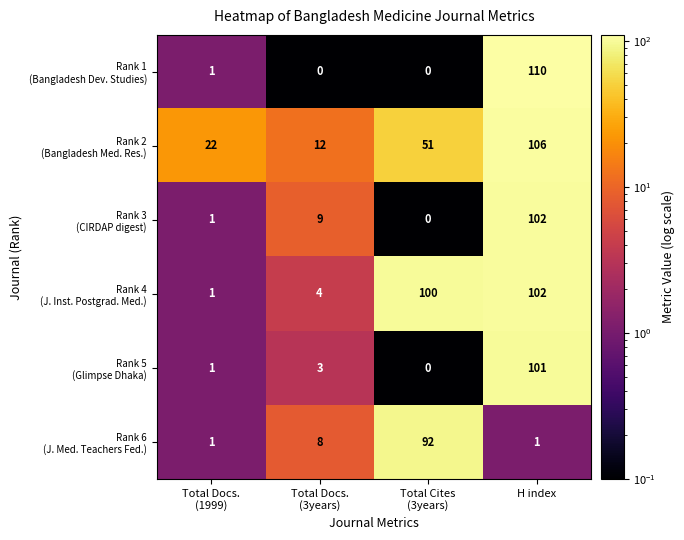

What is the spread (max minus min) of values at H index?

109